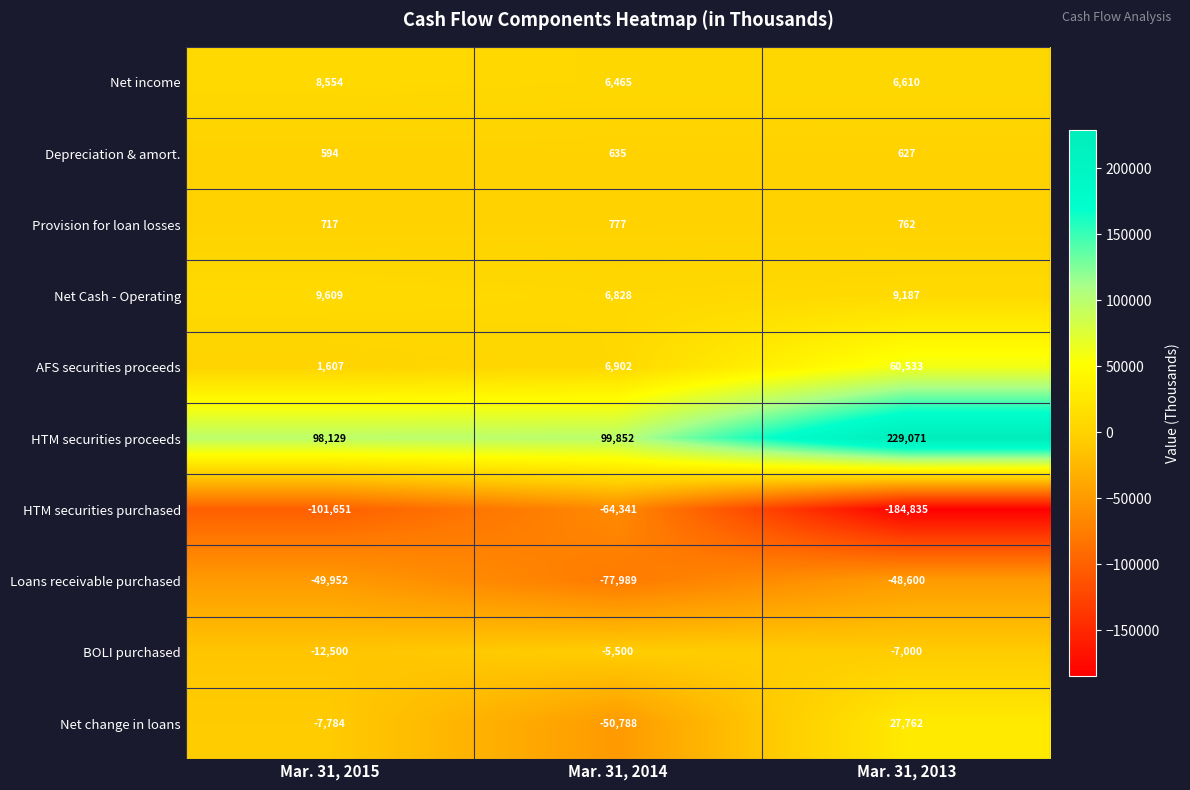

Reading left to right, extract all data points from this chart.

Net income: 8554	6465	6610
Depreciation & amort.: 594	635	627
Provision for loan losses: 717	777	762
Net Cash - Operating: 9609	6828	9187
AFS securities proceeds: 1607	6902	60533
HTM securities proceeds: 98129	99852	229071
HTM securities purchased: -101651	-64341	-184835
Loans receivable purchased: -49952	-77989	-48600
BOLI purchased: -12500	-5500	-7000
Net change in loans: -7784	-50788	27762